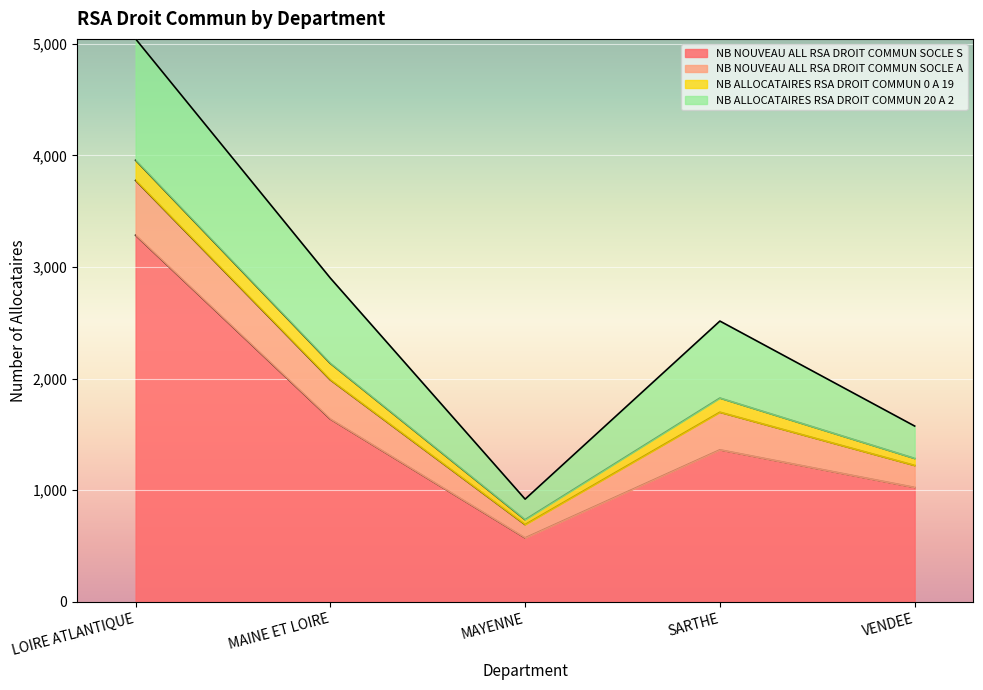

What is the average value of the NB NOUVEAU ALL RSA DROIT COMMUN SOCLE S series?

1577